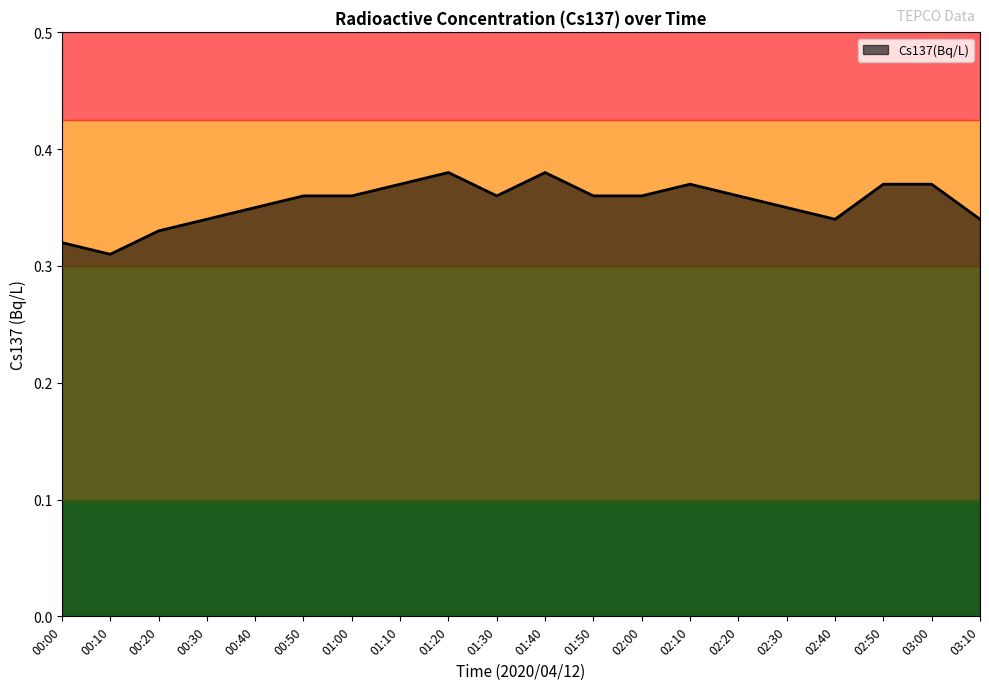

Count the values in the range 0 to 1.

20